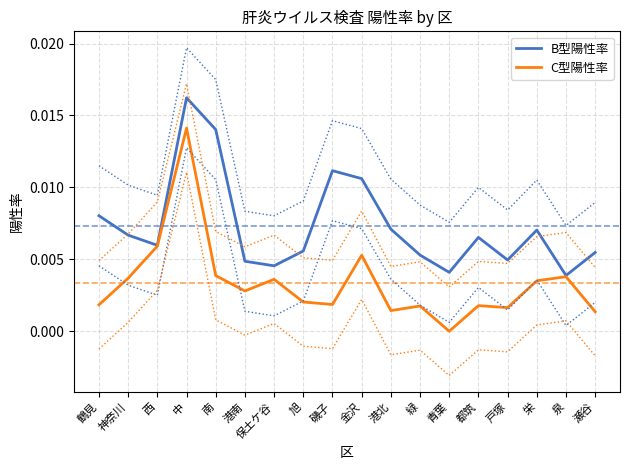

Between 泉 and 鶴見, which is larger?

鶴見